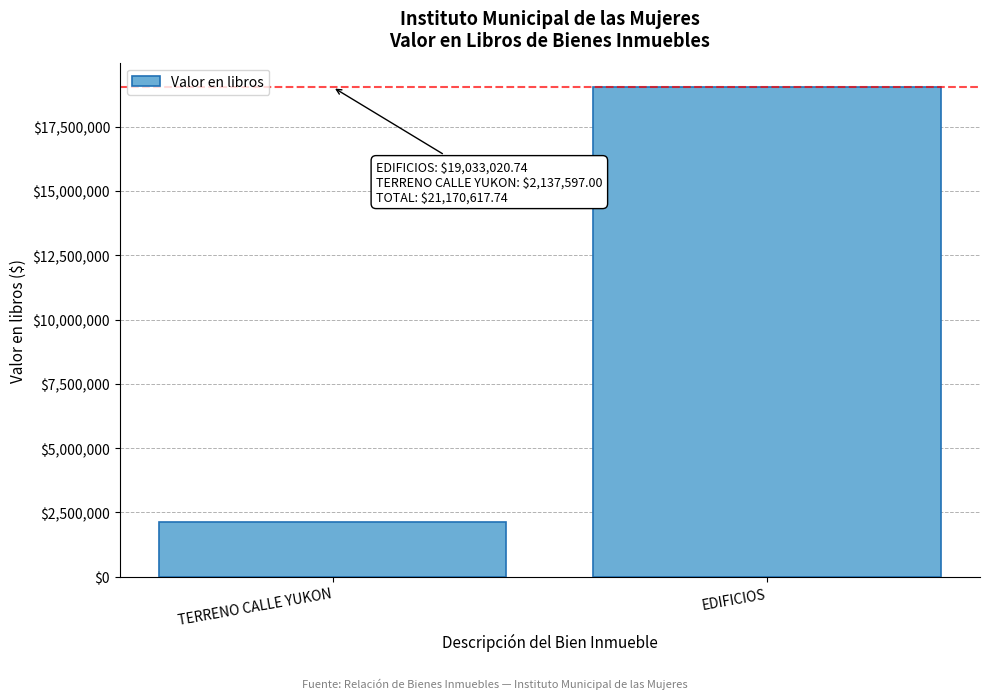

Reading left to right, extract all data points from this chart.

TERRENO CALLE YUKON=2137597.0	EDIFICIOS=19033020.7